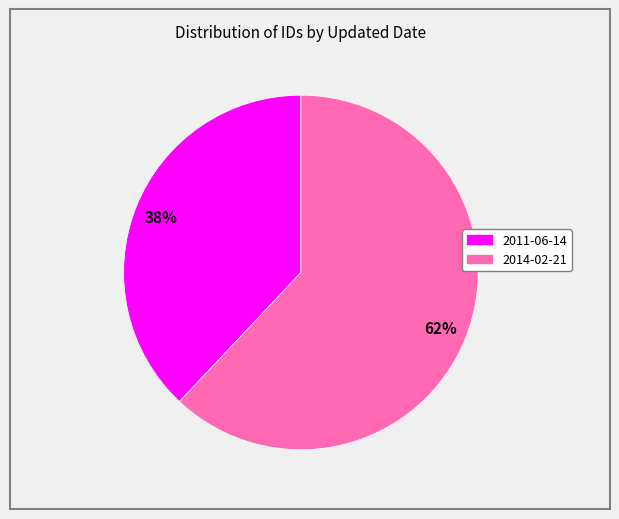

The 2011-06-14 slice represents 32% of the pie. True or false?

False